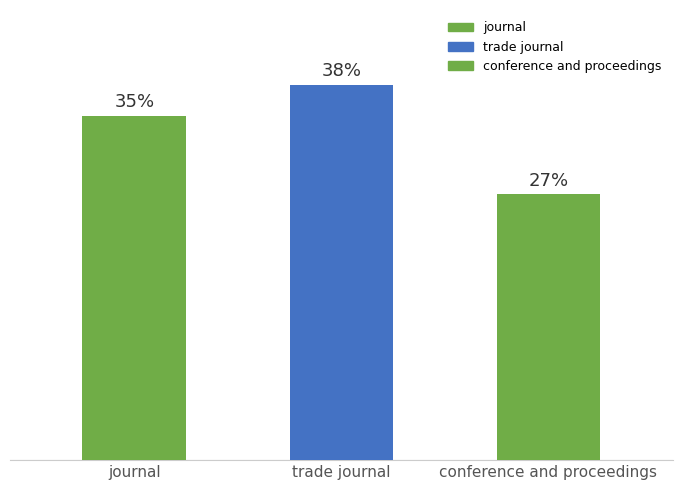

Between journal and trade journal, which is larger?

trade journal